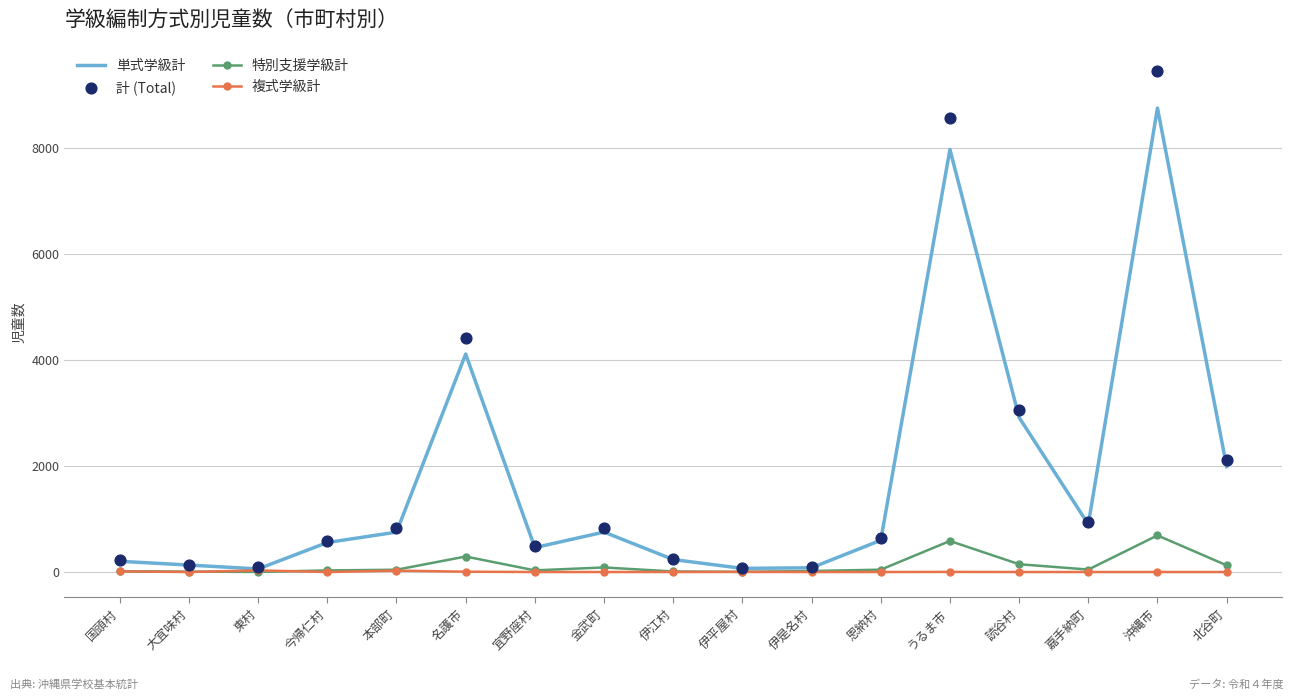

Which series has the largest total across all categories?

計 (Total)